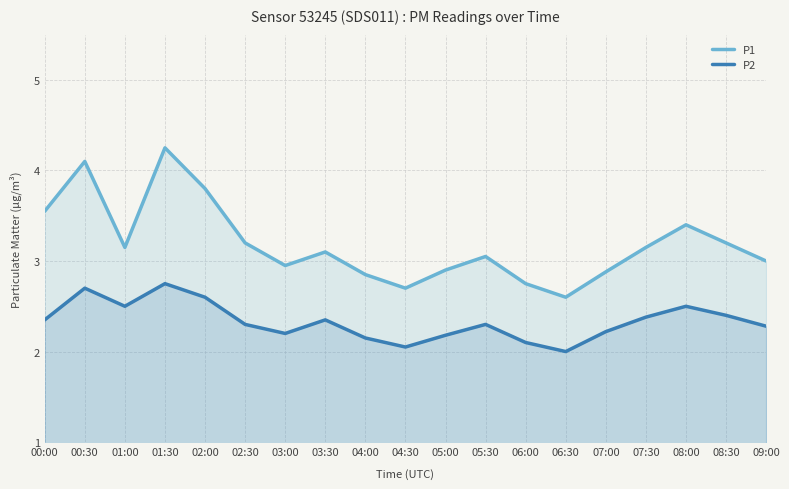

What position from the left is 01:30?

4